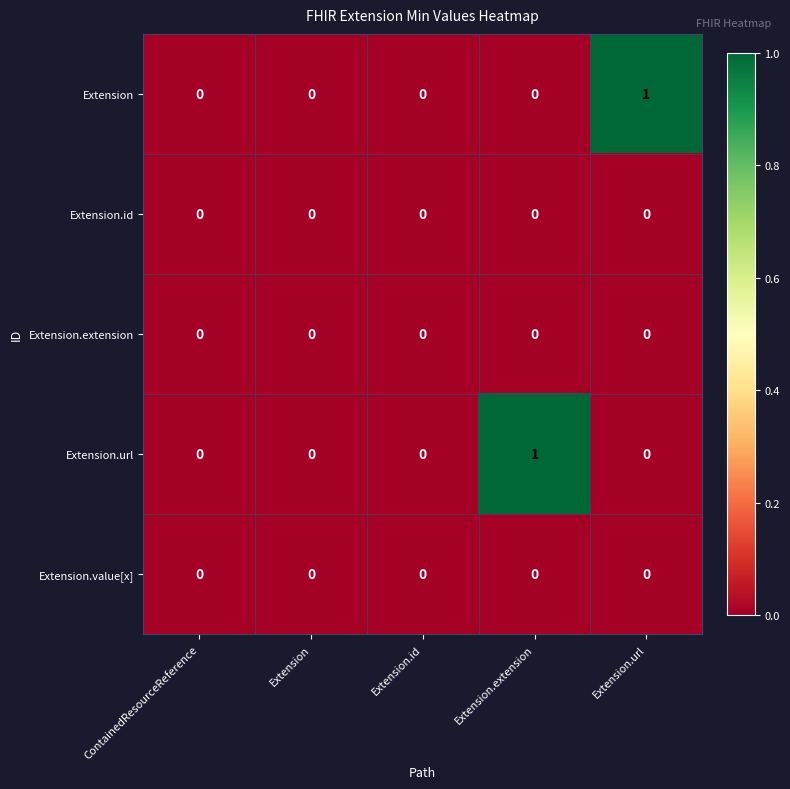

The value of Extension.url at Extension.extension is 0. True or false?

False